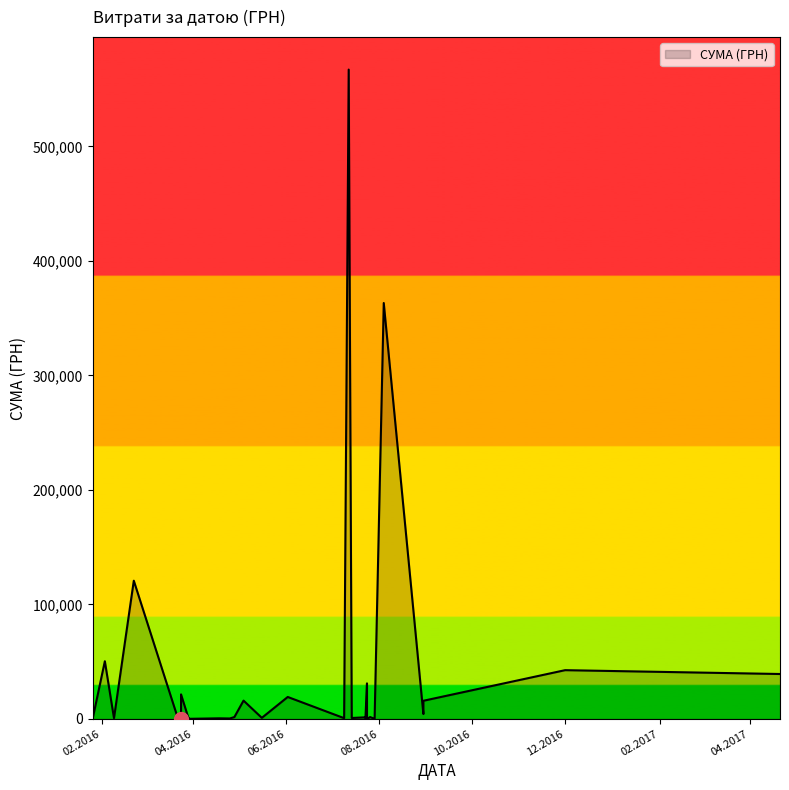

What is the sum of the values at 23.03.2016 and 04.08.2016?

363276.2